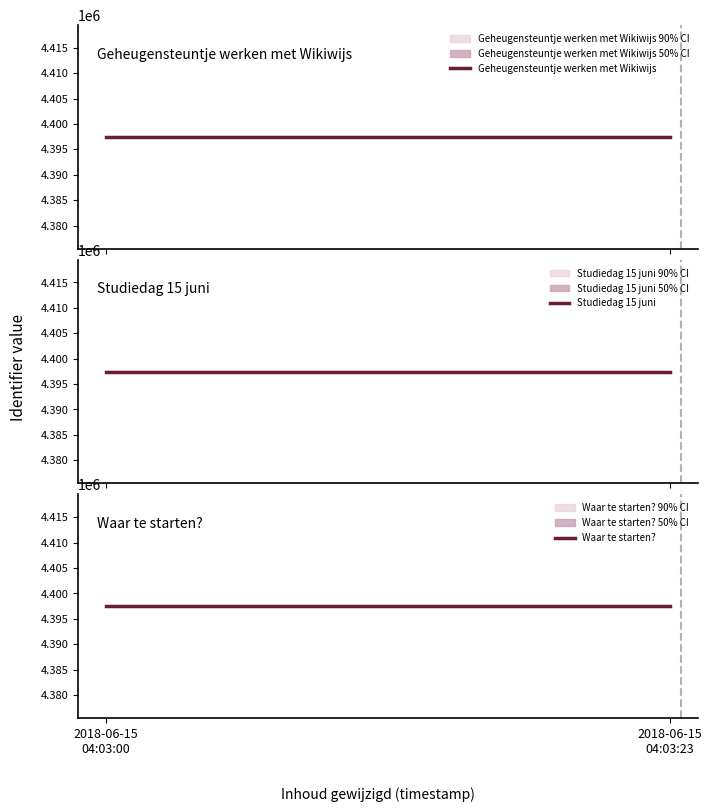

Rank the categories by Waar te starten? value from highest to lowest.

2018-06-15
04:03:00, 2018-06-15
04:03:23